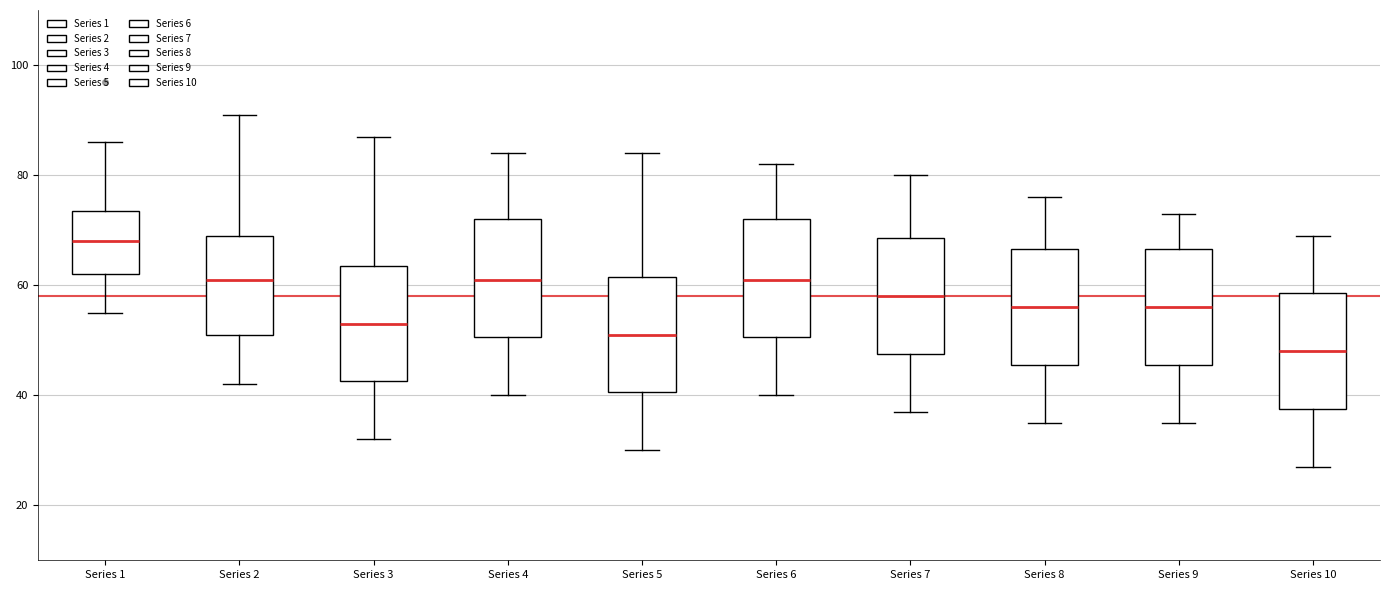

Which box's median line is the highest?

Series 1